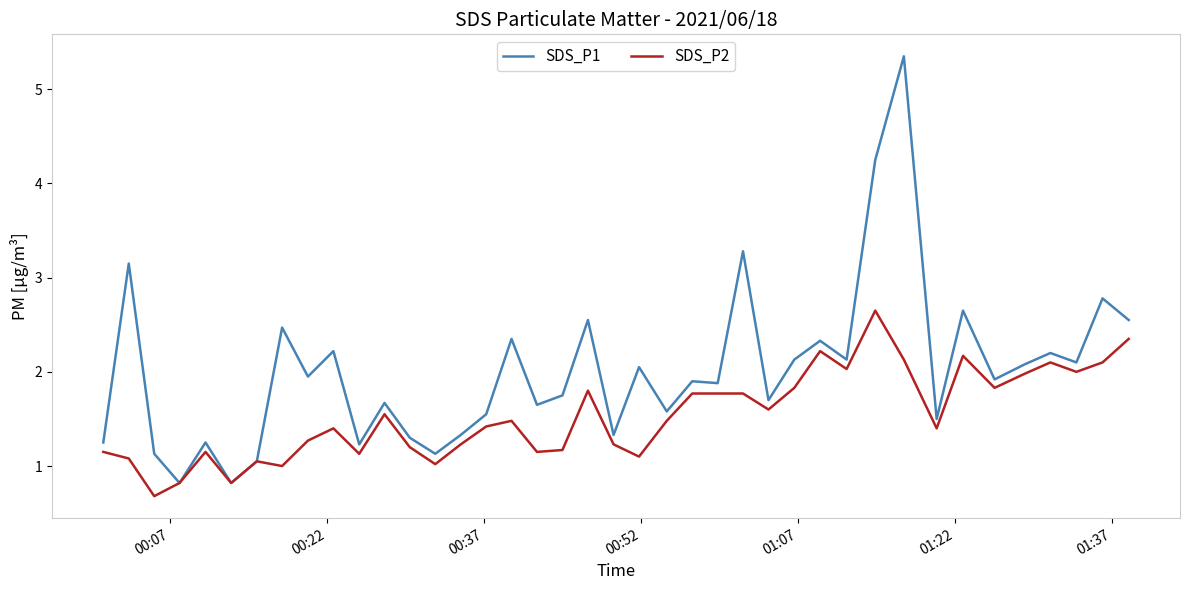

How many values in the SDS_P1 series are below 1?

2